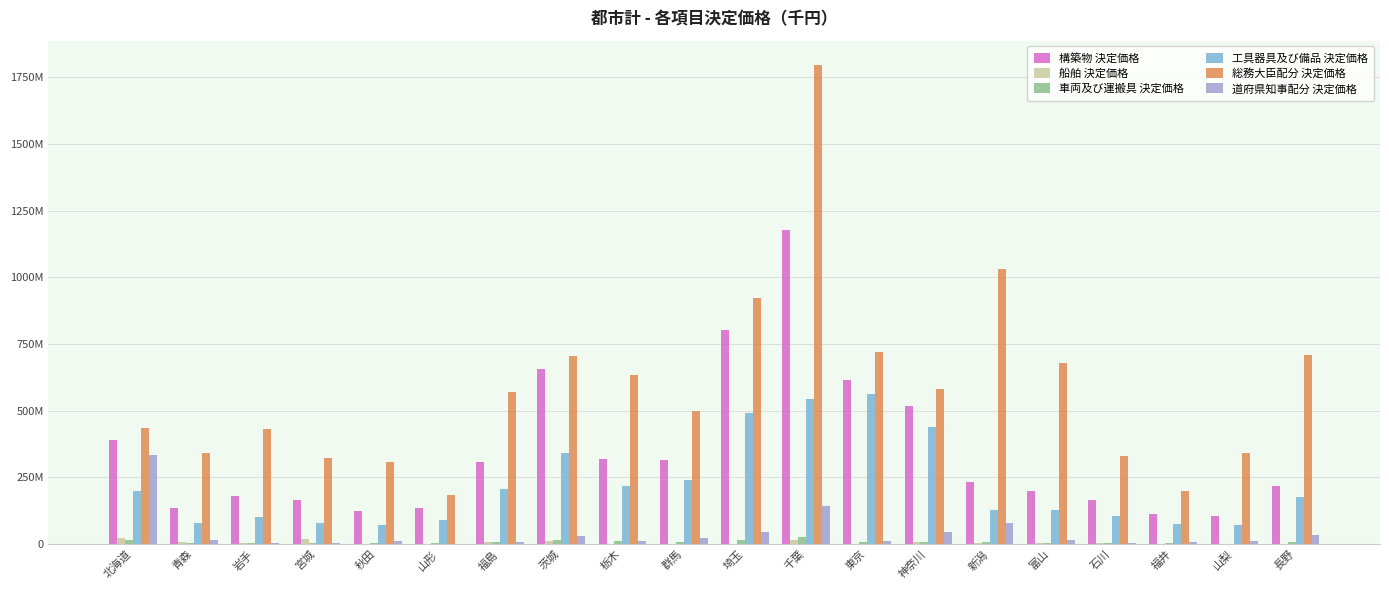

Between 北海道 and 神奈川, which series saw the biggest shift?

道府県知事配分 決定価格